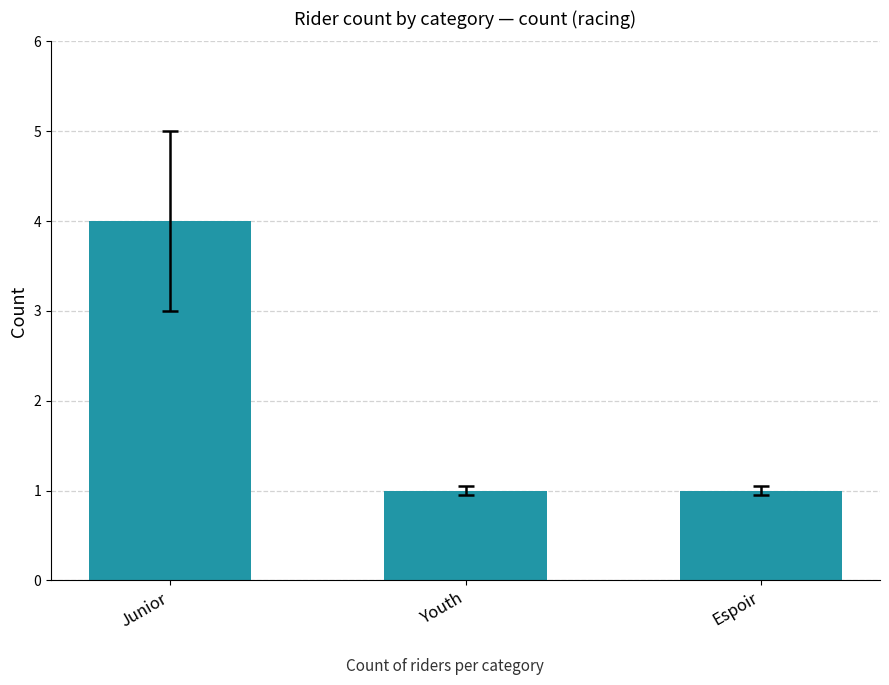

What is the ratio of the value at Junior to the value at Youth?

4.0